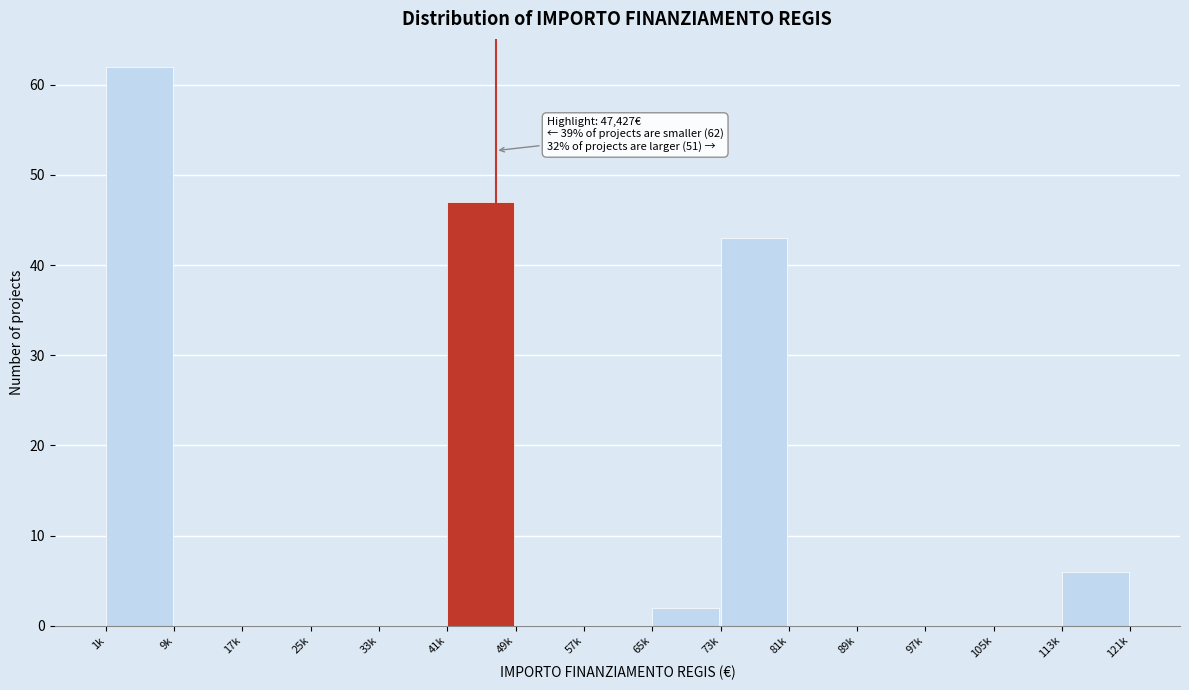

Reading left to right, what are all the values shown in this chart?

1k=62	9k=0	17k=0	25k=0	33k=0	41k=47	49k=0	57k=0	65k=2	73k=43	81k=0	89k=0	97k=0	105k=0	113k=6